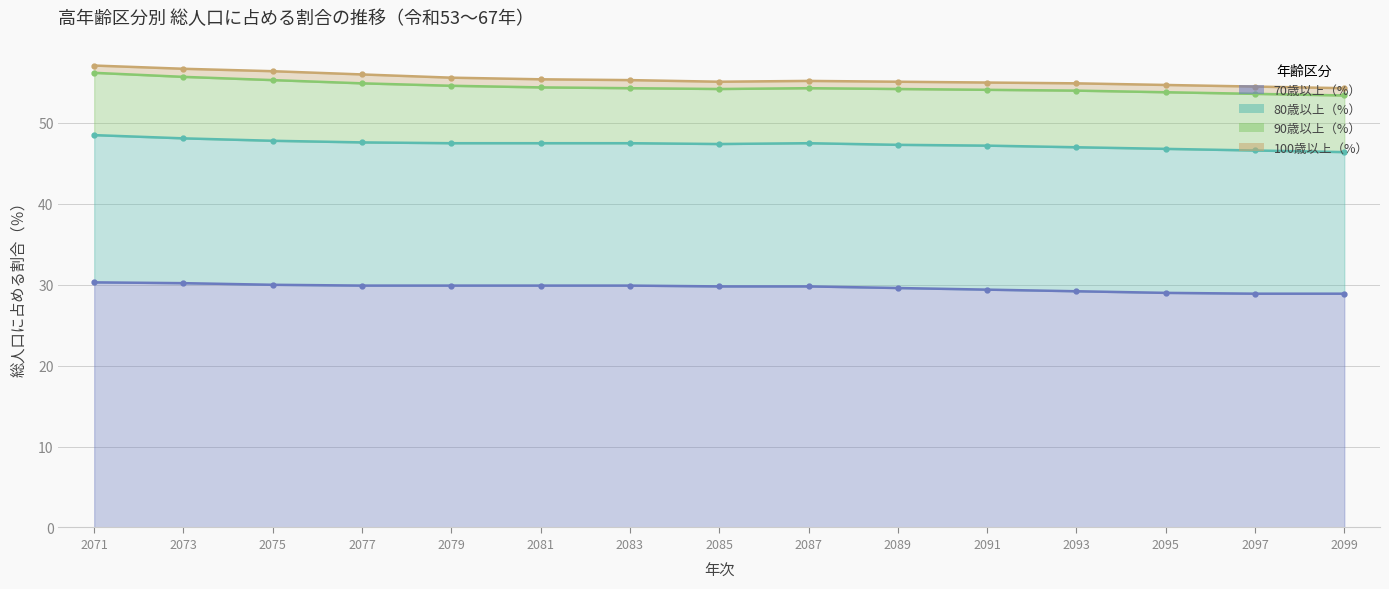

What is the smallest value displayed?

0.9